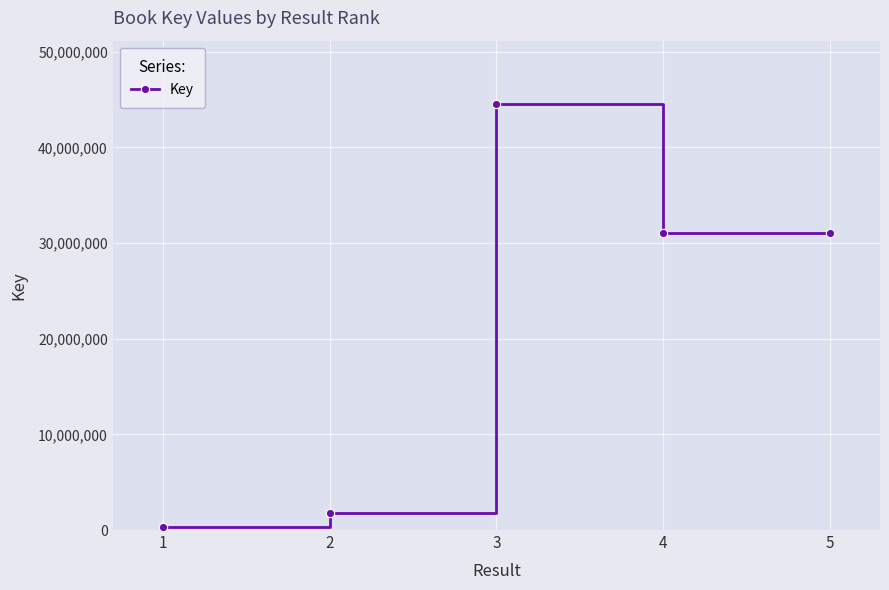

True or false: the data shows 48937776 at 5.

False